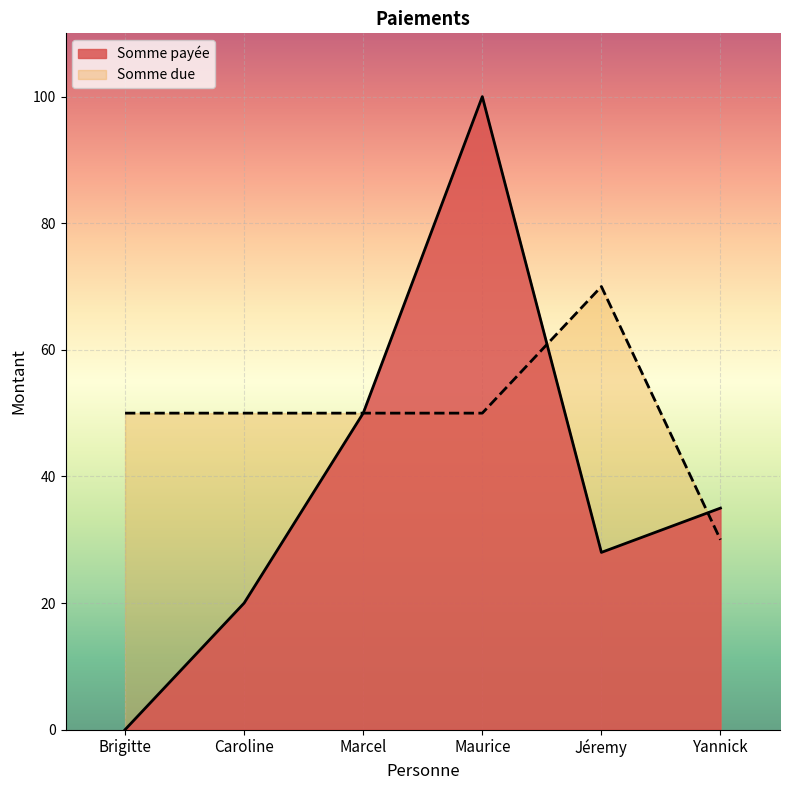

Rank the categories by value from highest to lowest.

Maurice, Marcel, Yannick, Jéremy, Caroline, Brigitte